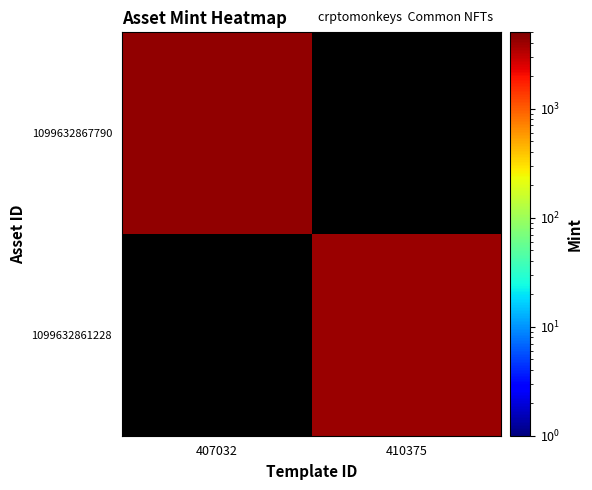

True or false: 1099632867790 has a value of 1179.9 at 407032.

False